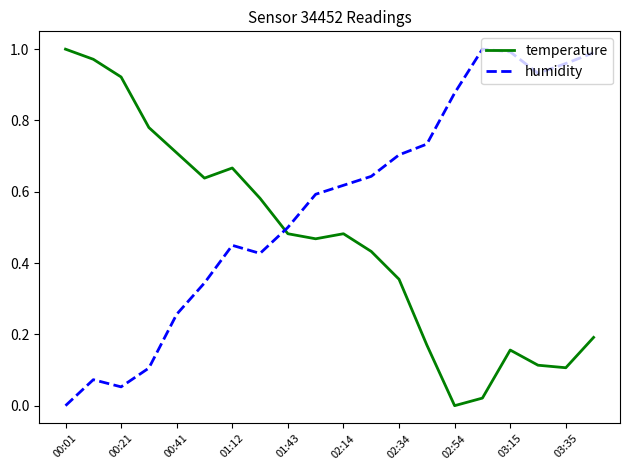

How many interior local peaks does the temperature series have?

3